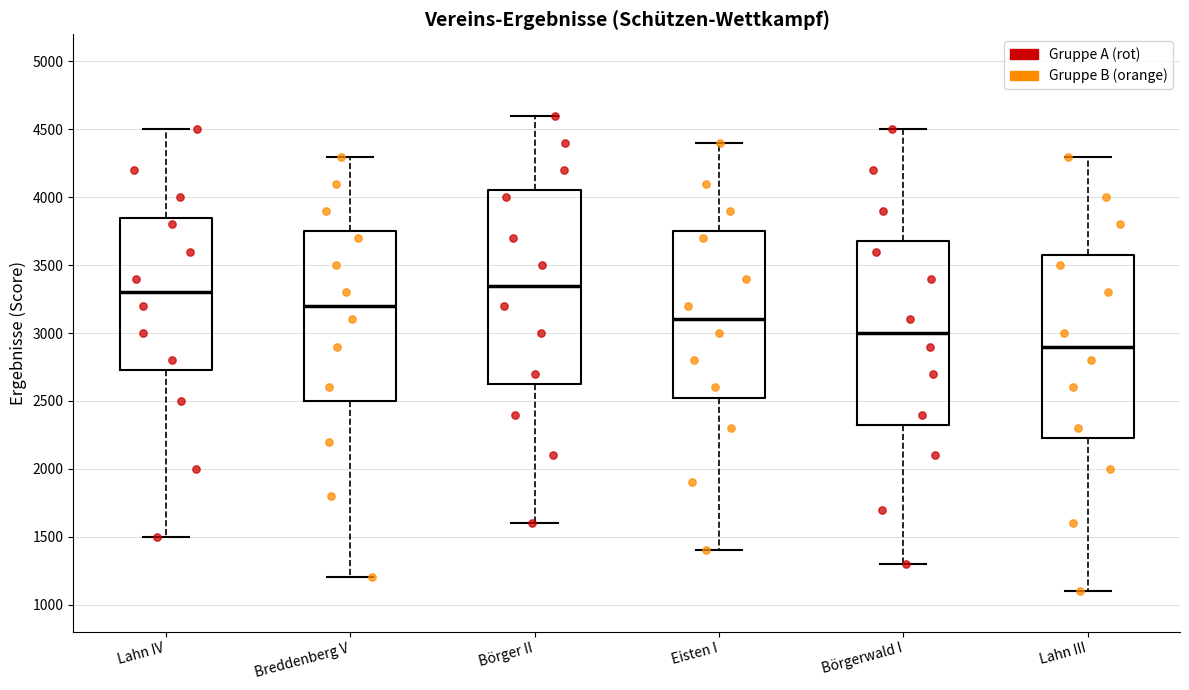

Reading left to right, read every box against the y-axis: the position of its median line, the range the box covers, and the ends of its whiskers. The values are not printed on the chart, so give them approximately, as read against the axis.

Lahn IV: median 3300, box 2750 to 3850, whiskers 1500 to 4500
Breddenberg V: median 3200, box 2500 to 3750, whiskers 1200 to 4300
Börger II: median 3350, box 2650 to 4050, whiskers 1600 to 4600
Eisten I: median 3100, box 2550 to 3750, whiskers 1400 to 4400
Börgerwald I: median 3000, box 2350 to 3700, whiskers 1300 to 4500
Lahn III: median 2900, box 2250 to 3600, whiskers 1100 to 4300